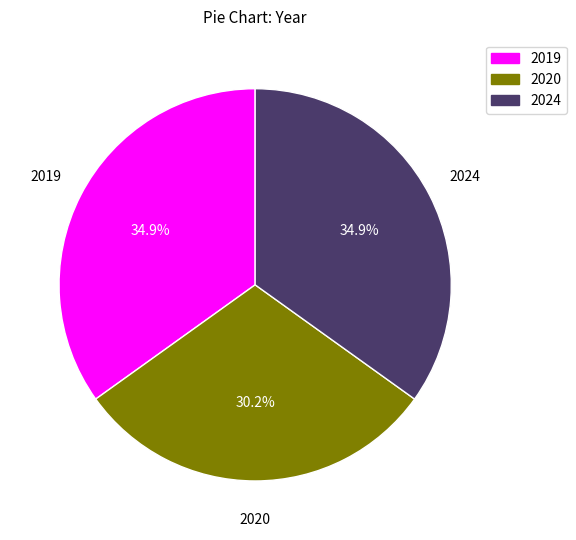

Does any single category account for the majority?

No